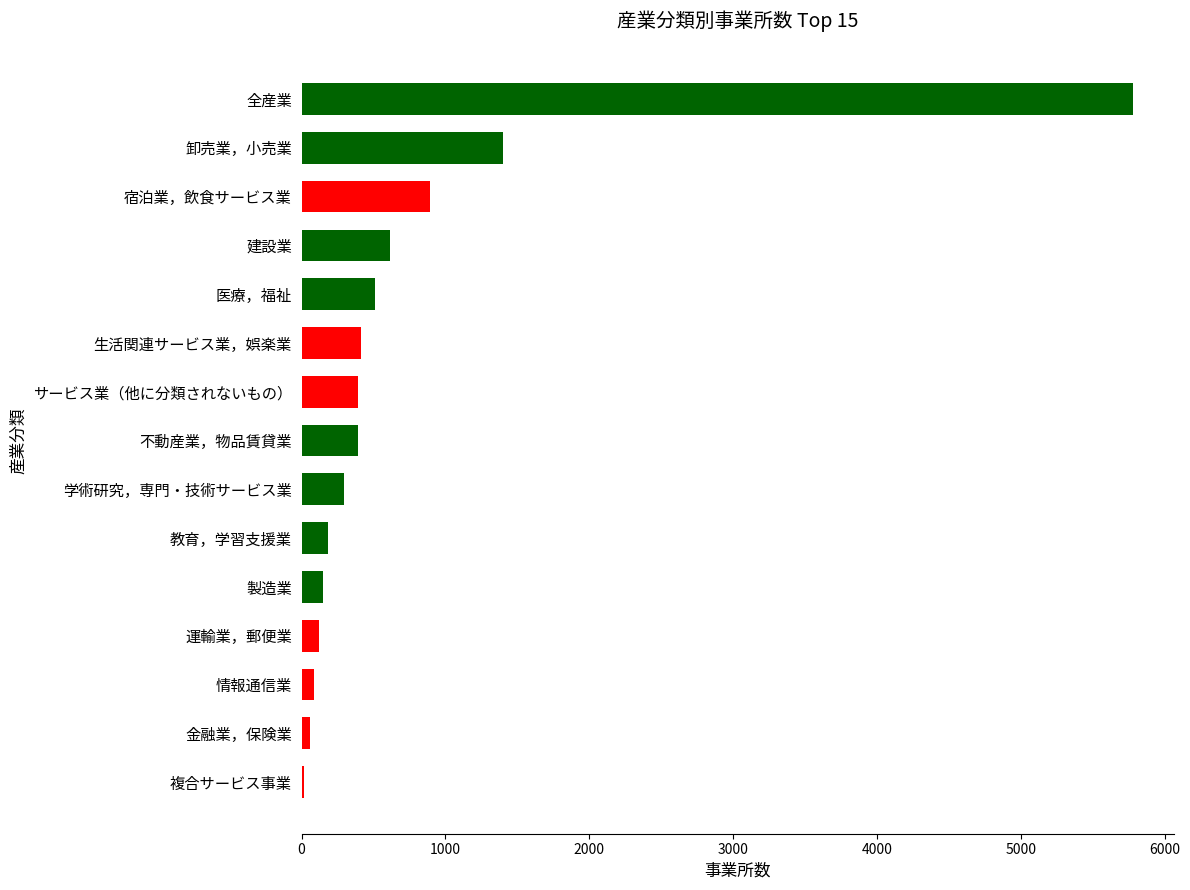

Where is the data nearest to the value 2897?

卸売業，小売業